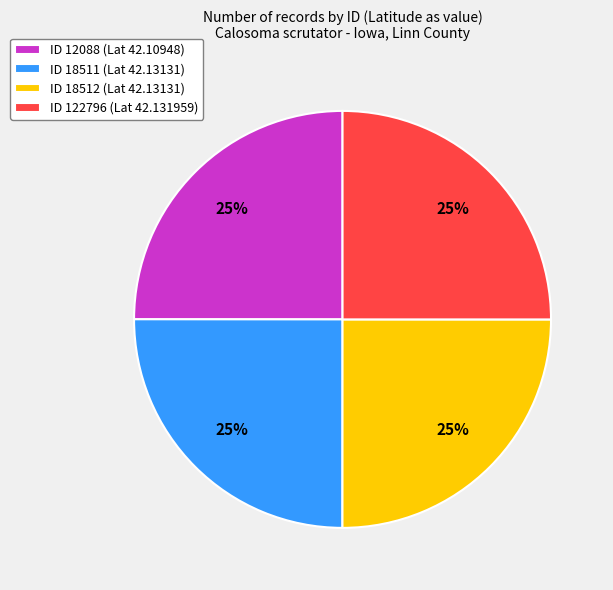

The ID 12088 (Lat 42.10948) slice represents 31% of the pie. True or false?

False